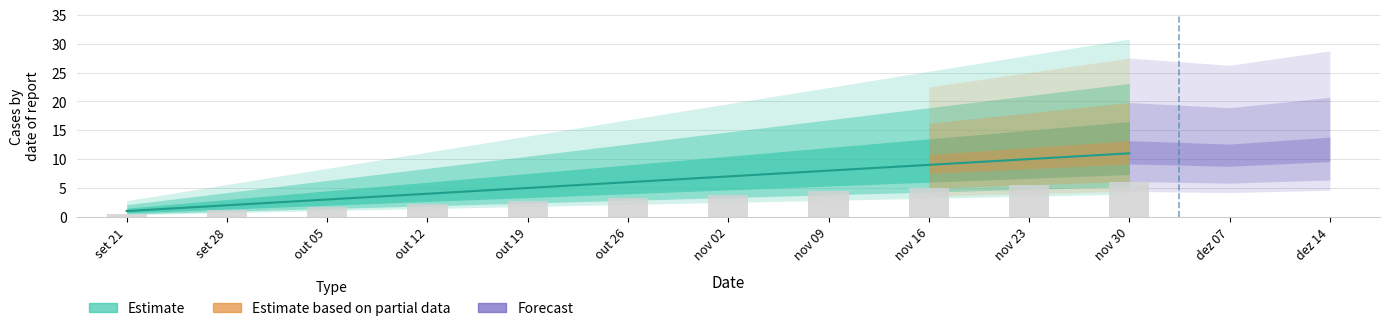

Reading left to right, extract all data points from this chart.

1	2	3	4	5	6	7	8	9	10	11